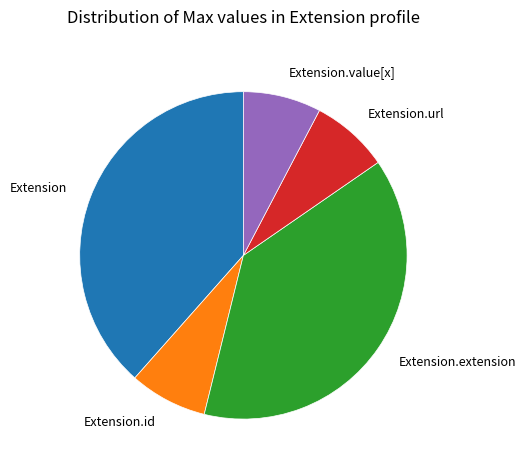

Does Extension.id account for over 50% of the chart?

No